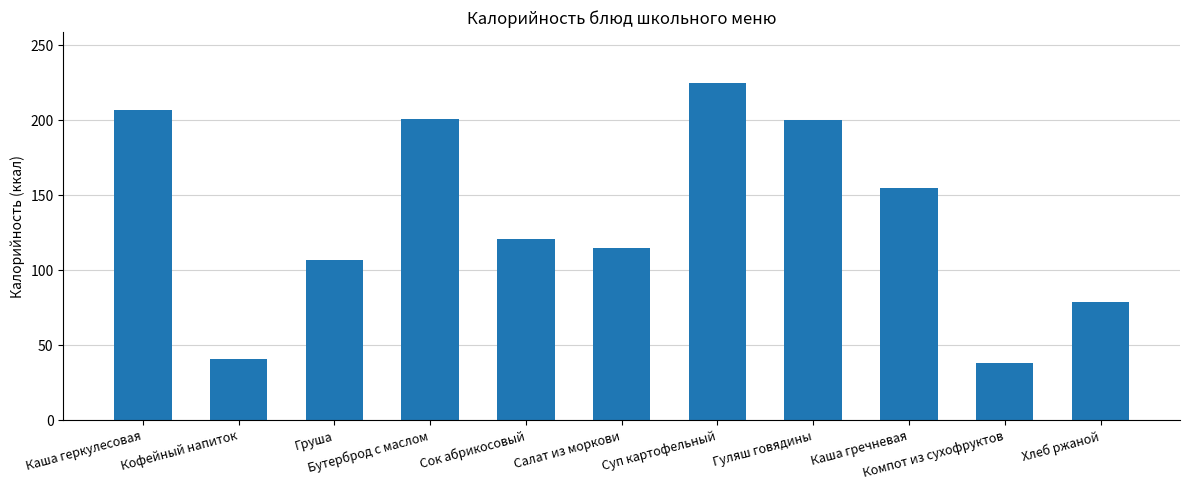

What is the maximum value shown in the chart?

225.0